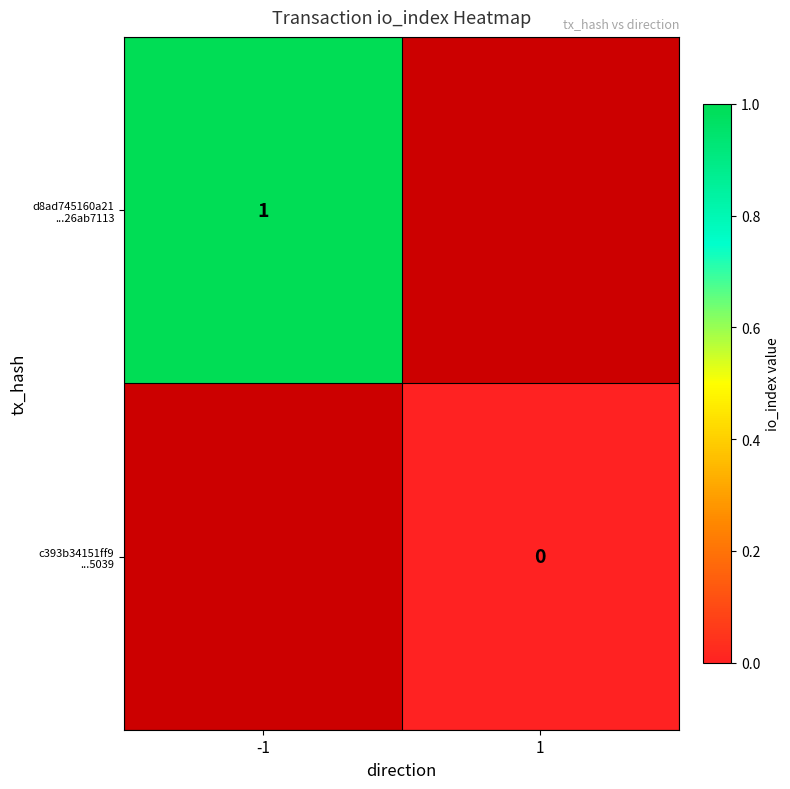

Which series has the widest spread of values?

d8ad745160a21 ...26ab7113